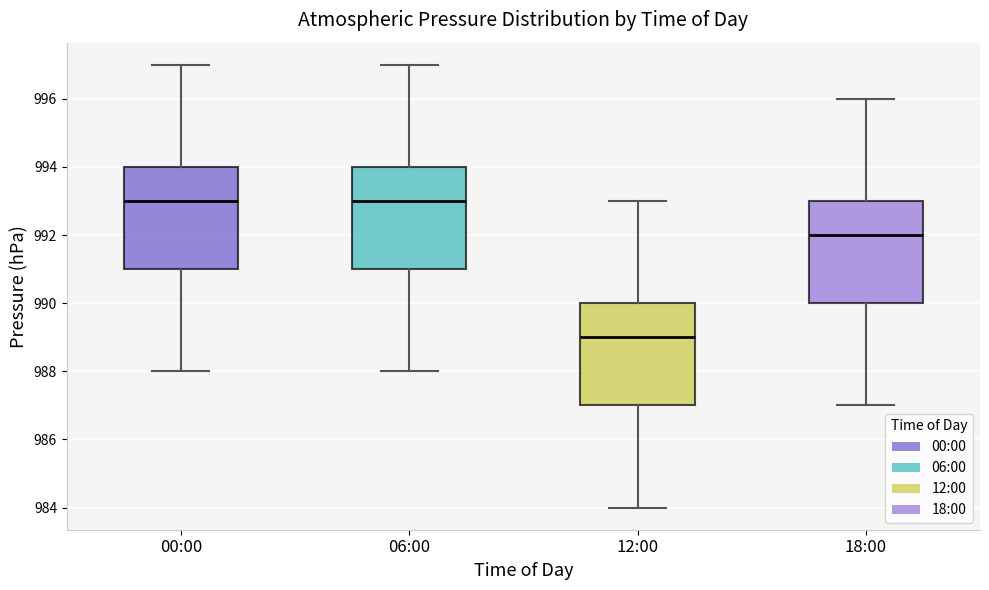

Which box has the lowest median line?

12:00